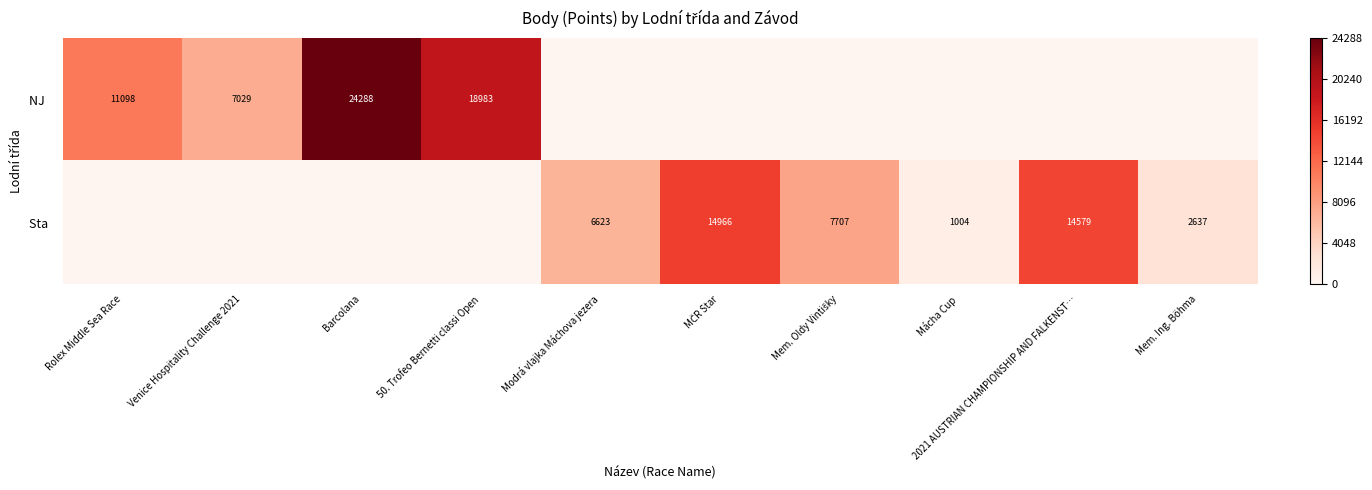

List the series in order of their peak value, lowest first.

Sta, NJ